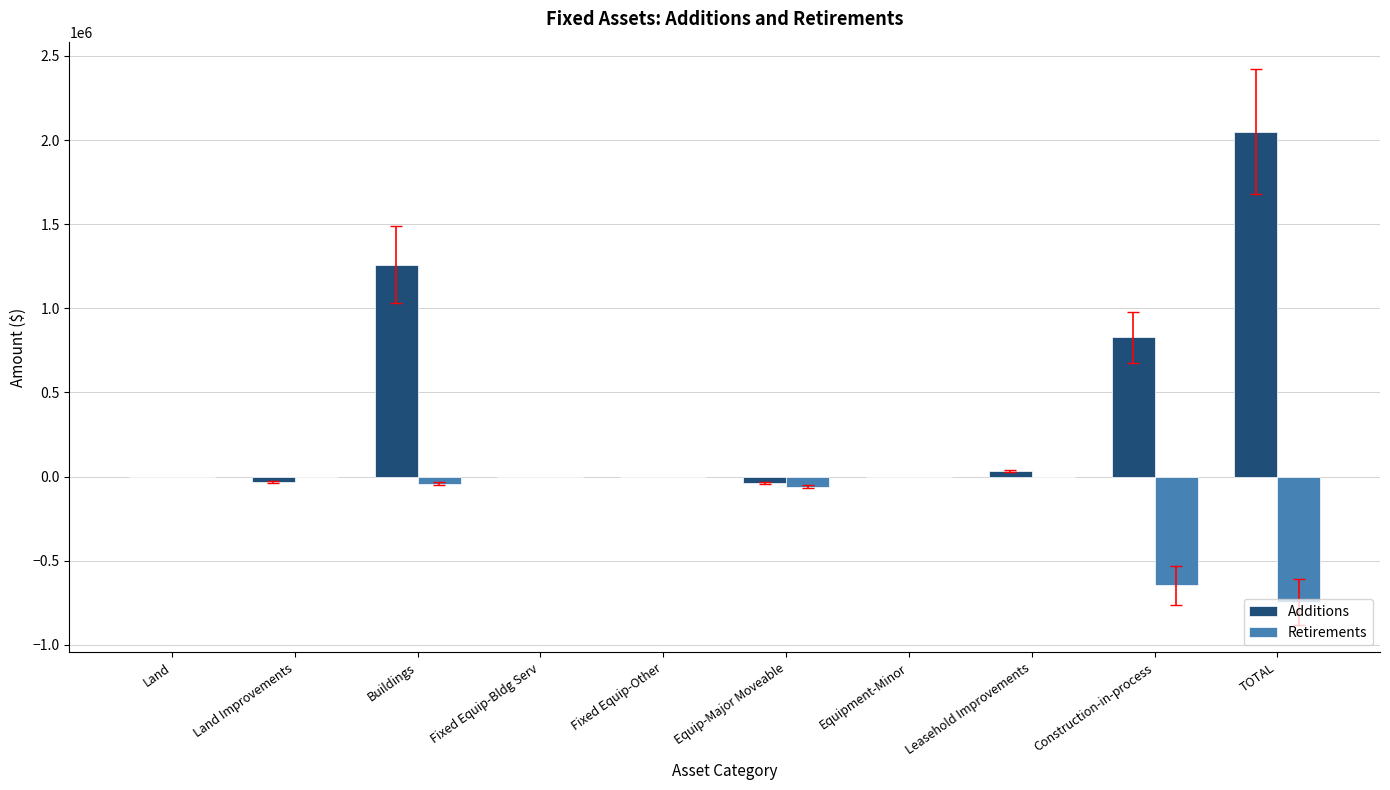

What is the difference between the Retirements values at Buildings and Leasehold Improvements?

41473.1